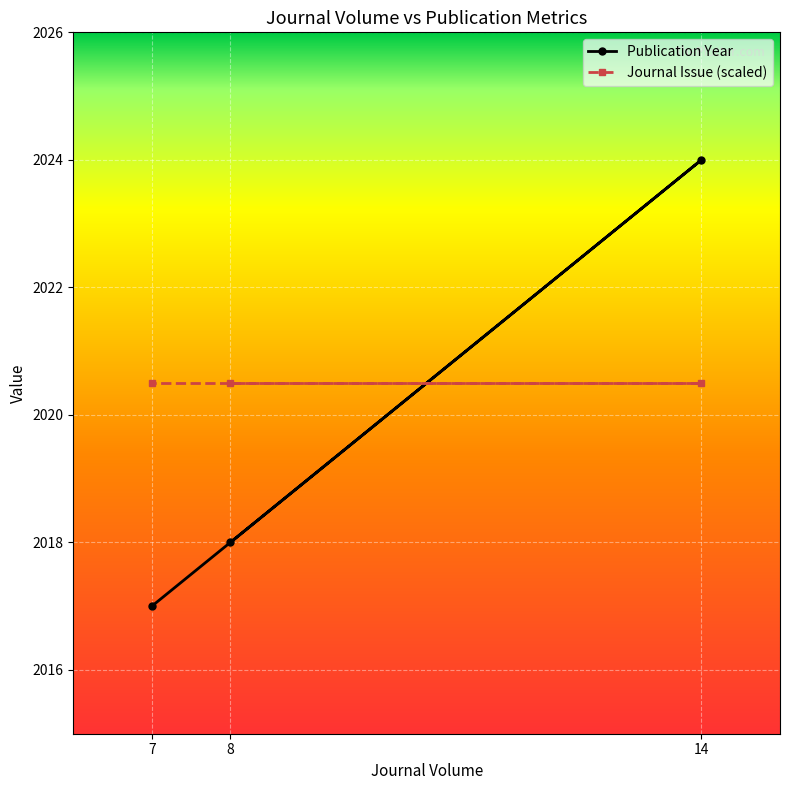

The value at 8 is 2018. True or false?

True